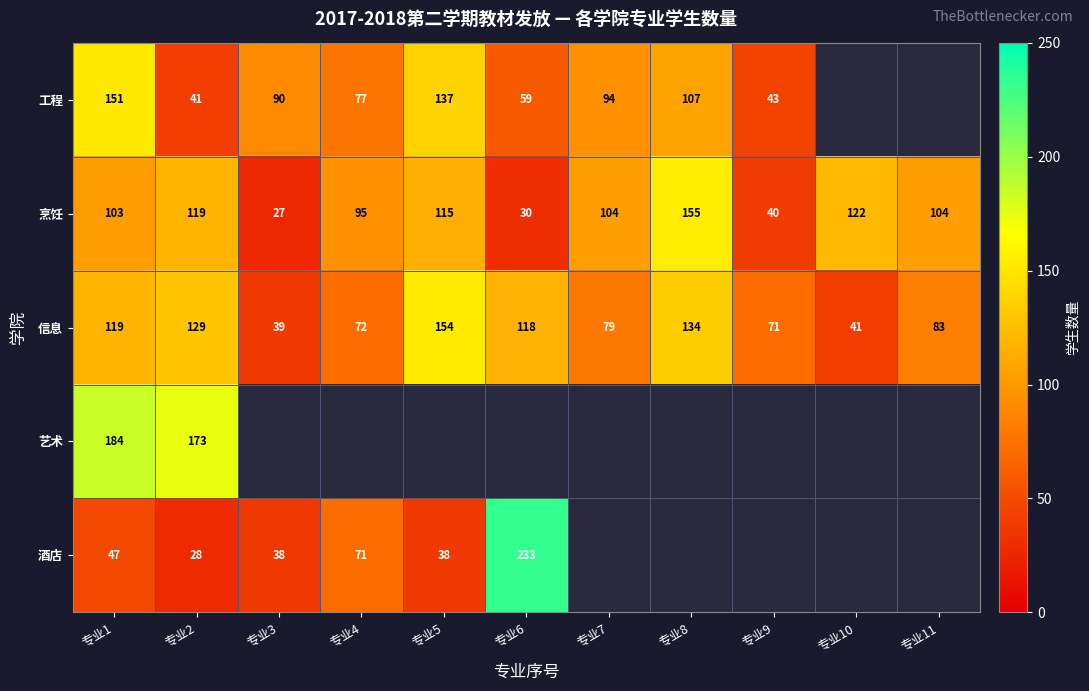

At which category does the chart reach its minimum across all series?

专业3